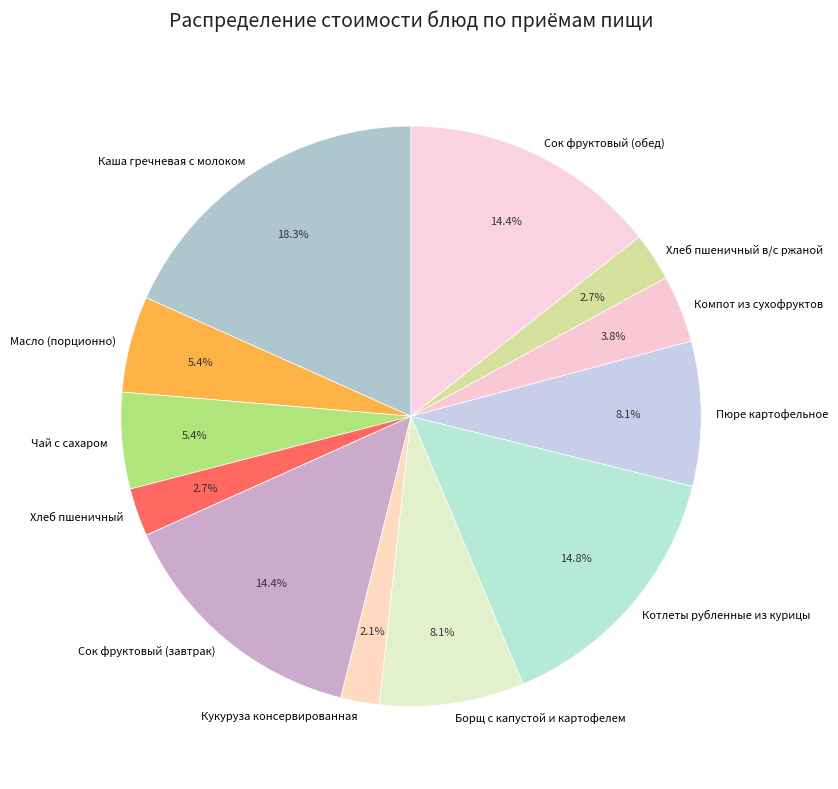

How many slices are in this pie chart?

12